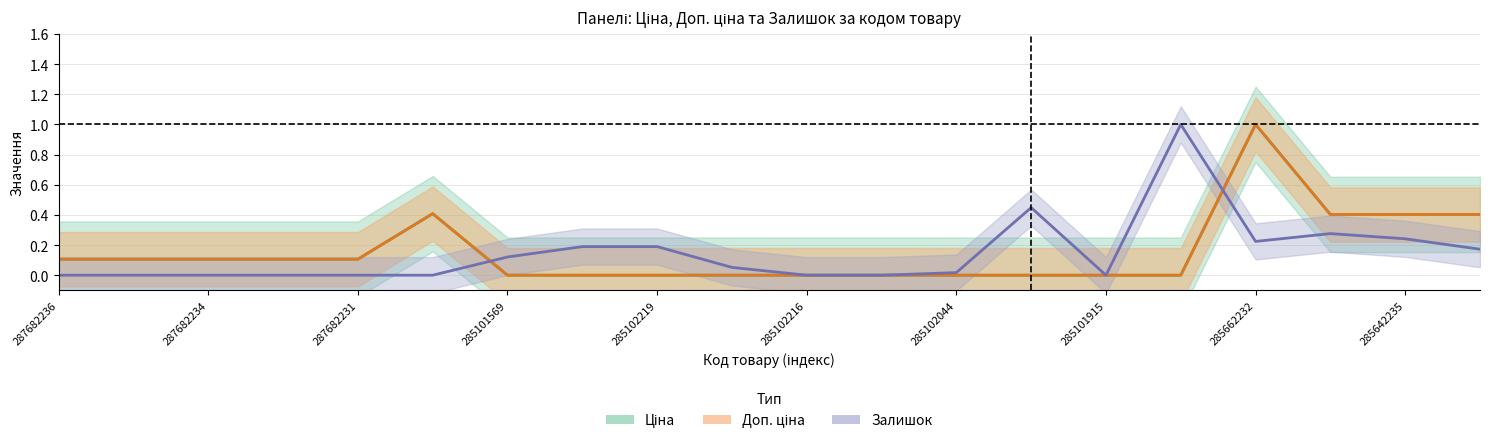

True or false: Ціна has more than 0 interior local peaks.

True